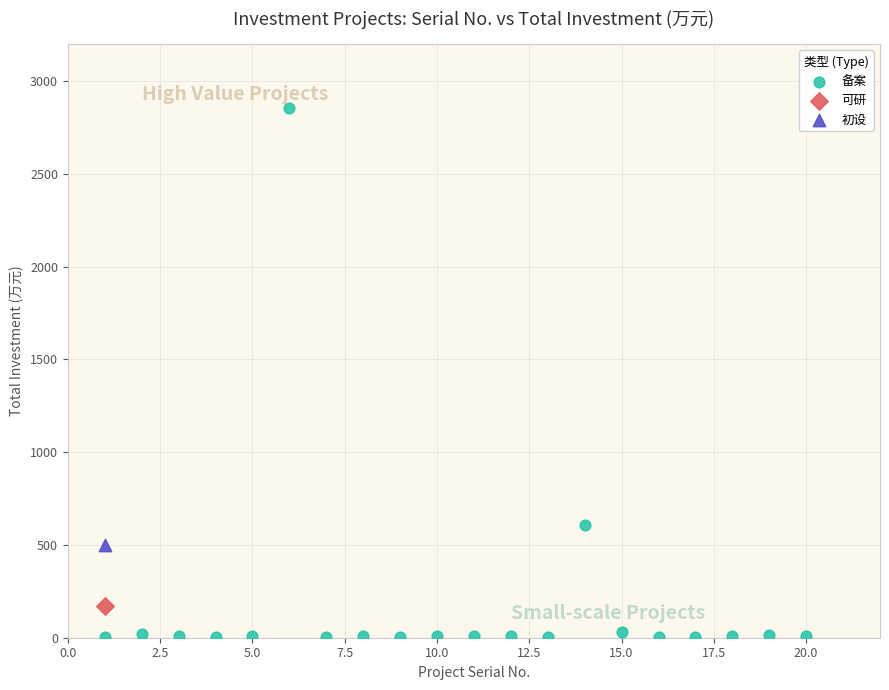

What are all the series names shown in the legend?

备案, 可研, 初设